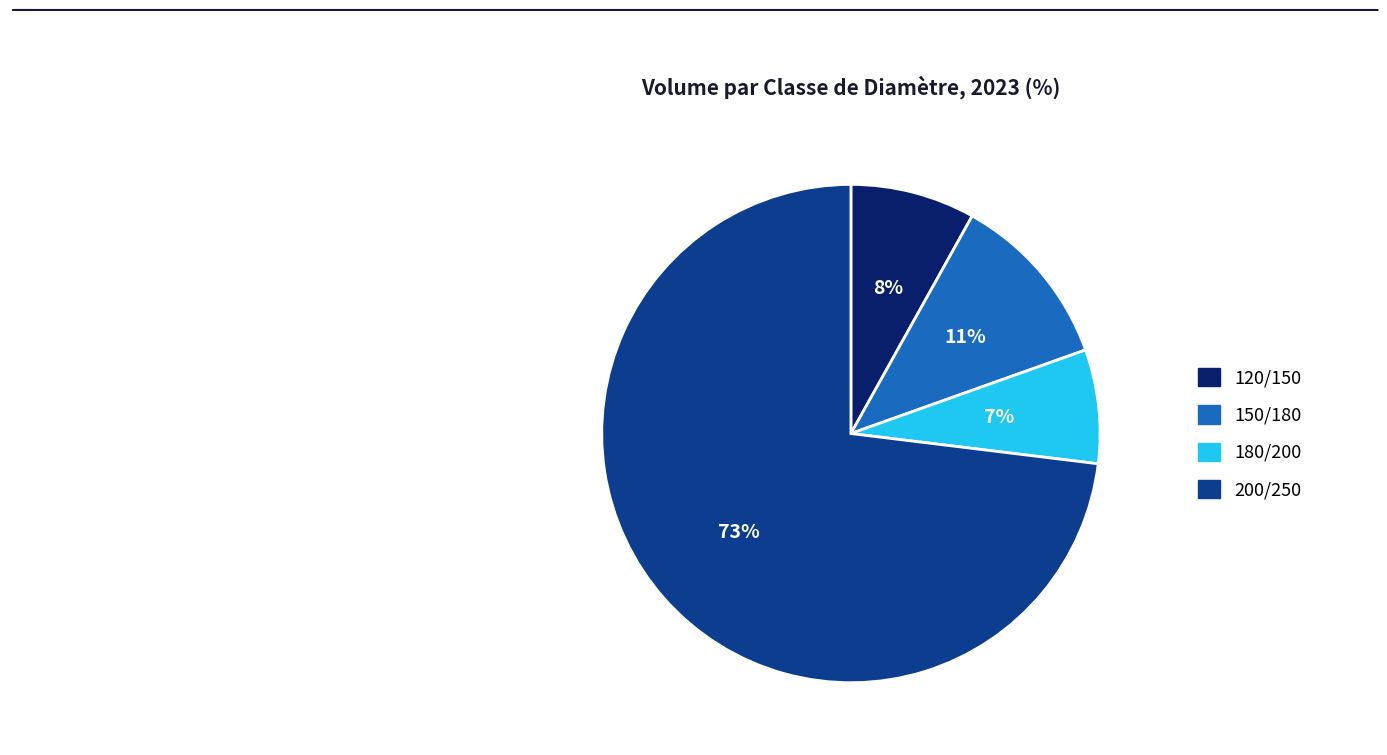

How many slices are in this pie chart?

4